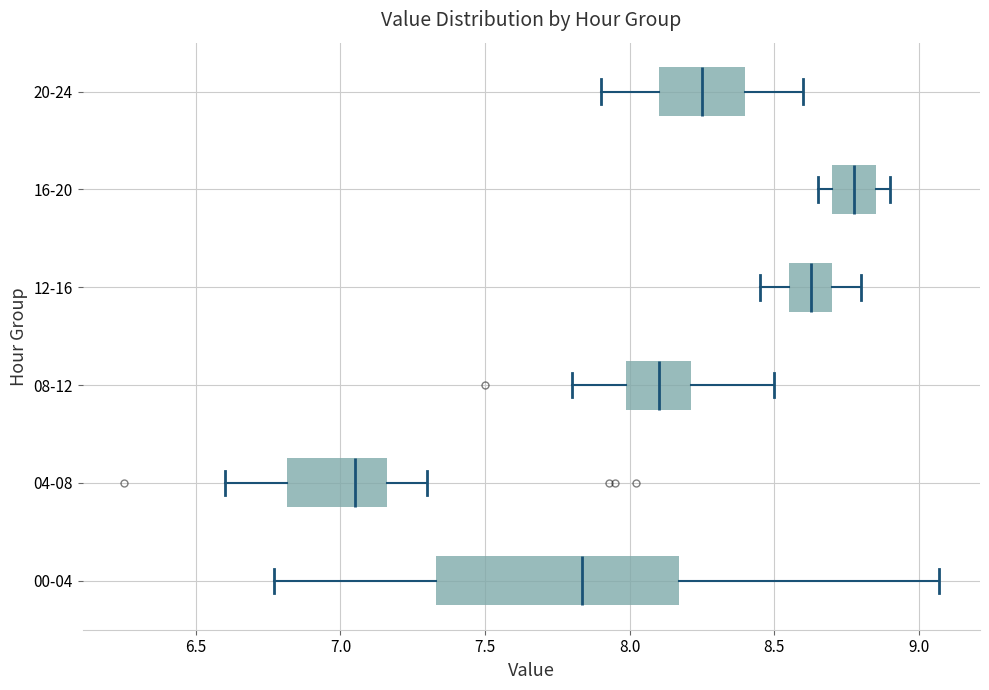

Which box is the widest, from its left edge to its right edge?

00-04